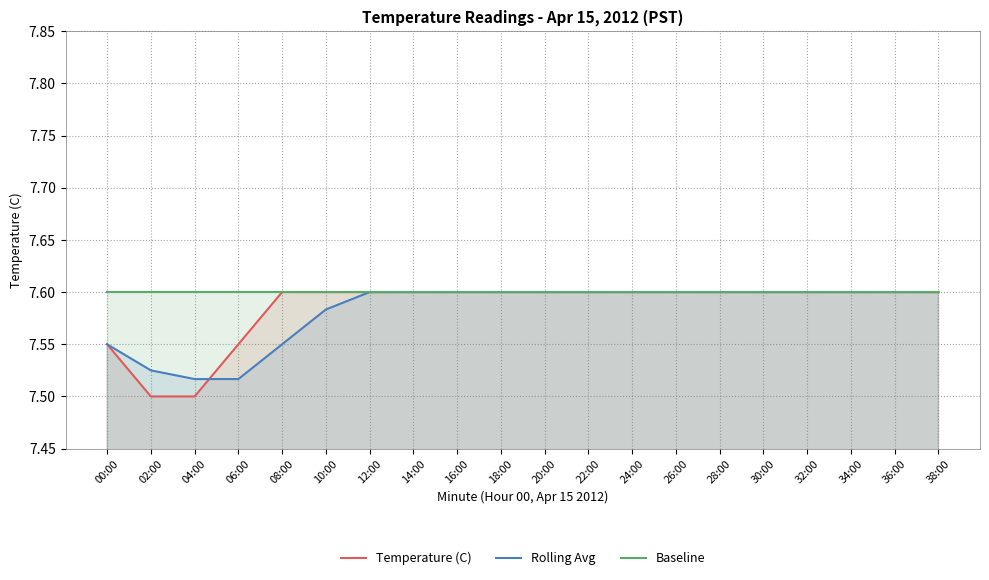

At which label is Temperature (C) closest to 7?

02:00